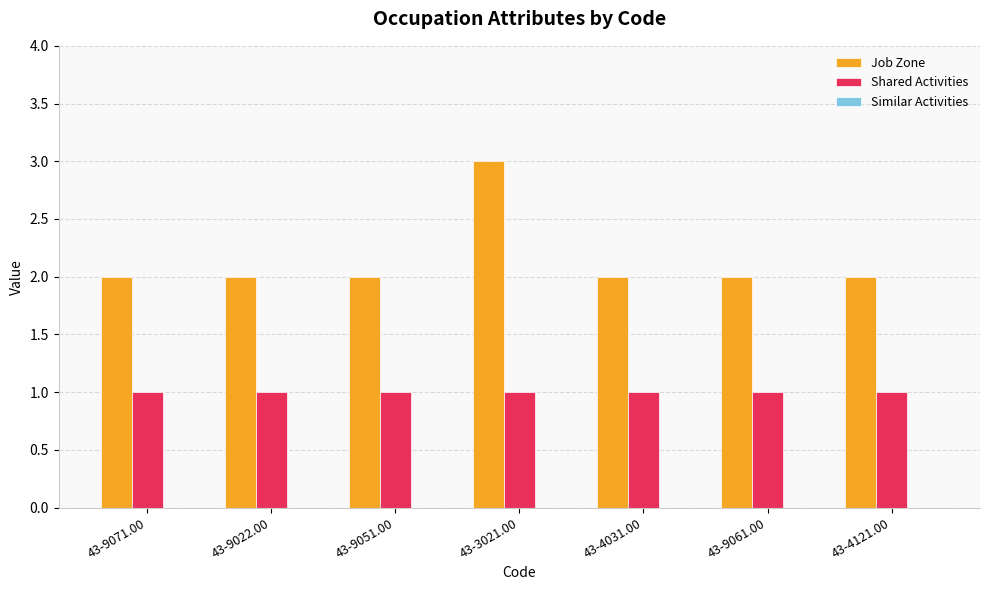

What is the maximum value for Job Zone?

3